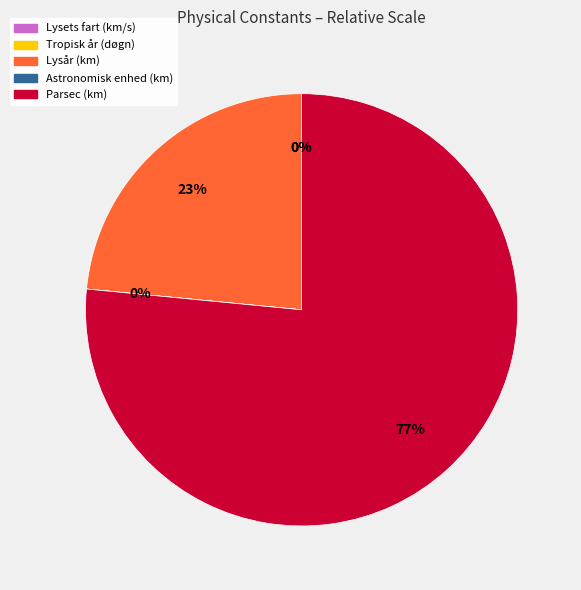

To the nearest percent, what portion does Lysår (km) represent?

23%